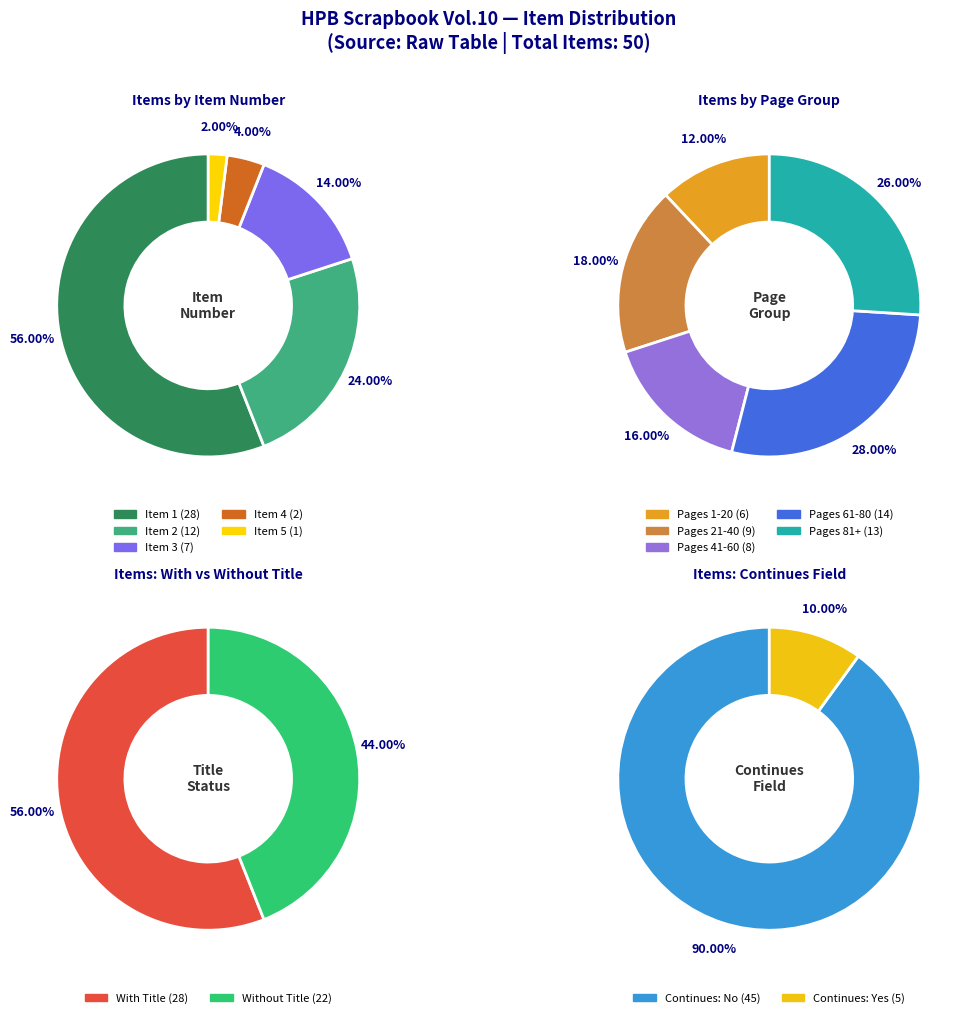

Combined, do Item 2 and Item 4 account for over 50%?

No